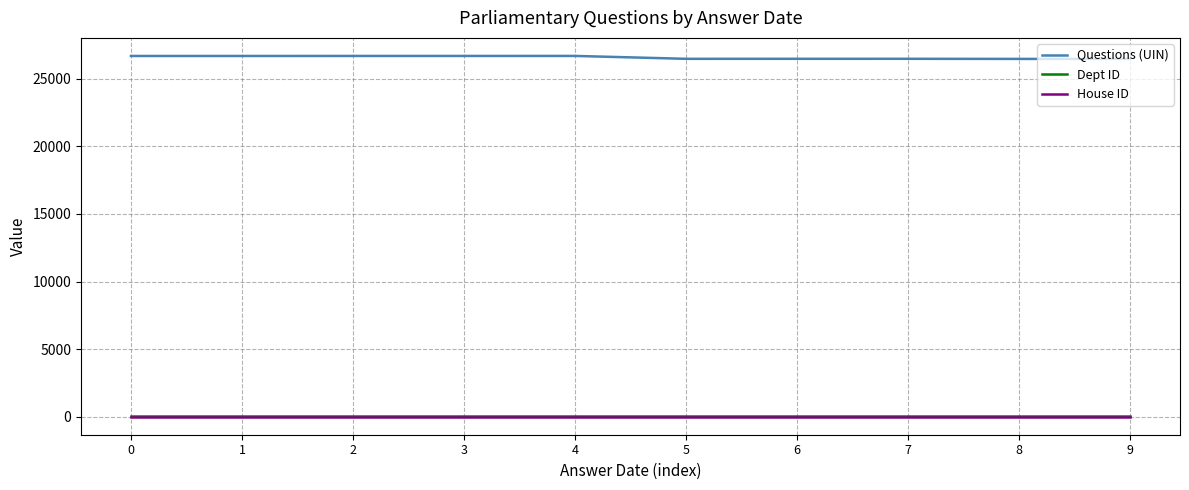

What is the greatest value displayed?

26694